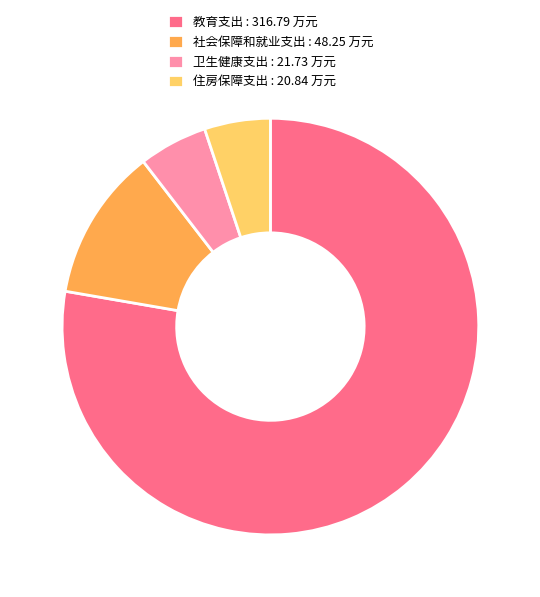

Do 教育支出 and 卫生健康支出 together represent more than half of the pie?

Yes